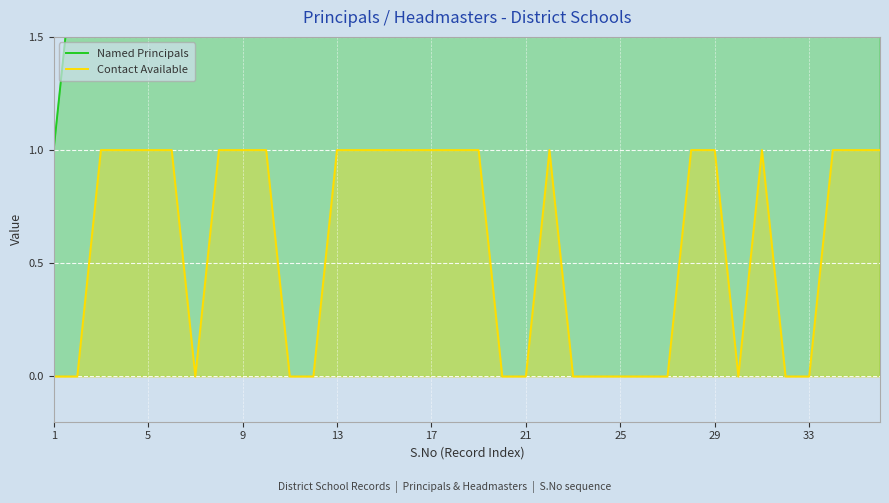

True or false: Contact Available and Named Principals intersect in this chart.

False